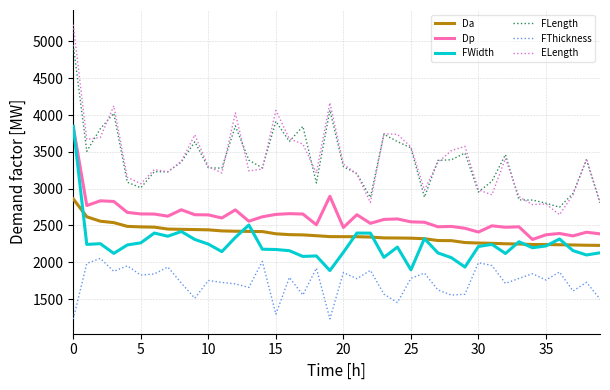

True or false: FThickness and Da cross at least once.

False